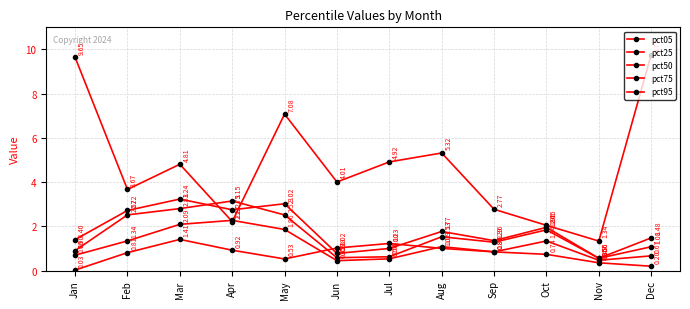

Which series ends up on top after the final intersection of pct25 and pct05?

pct05